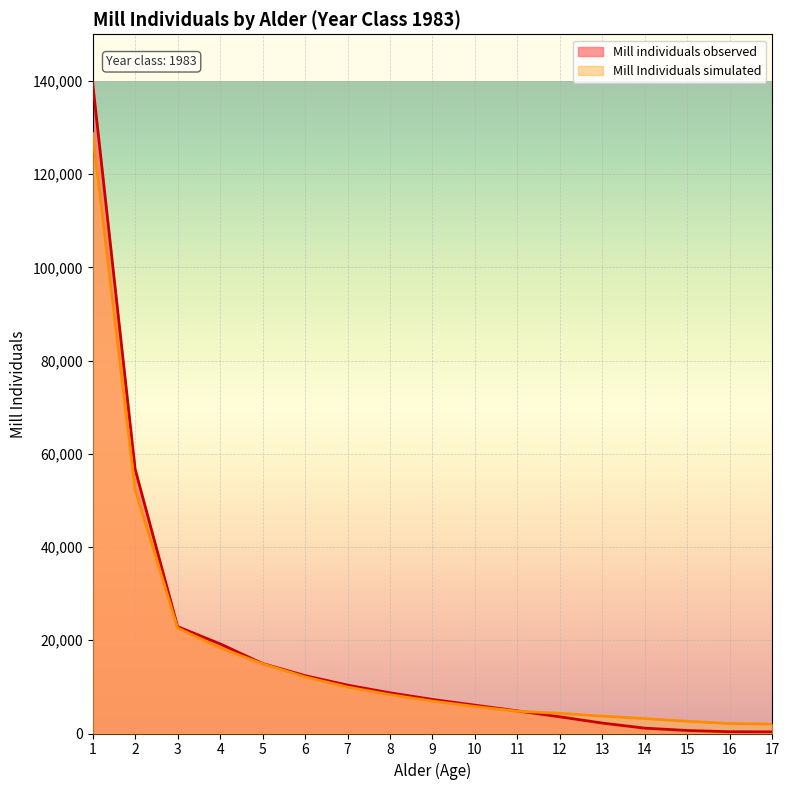

How many data points in Mill Individuals simulated are less than 6948?

8